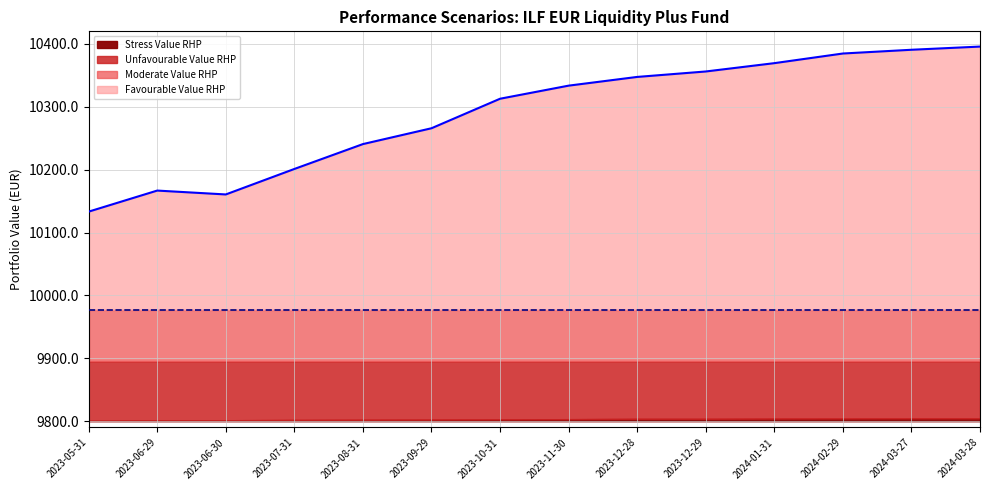

Reading left to right, what are all the values shown in this chart?

Stress Value RHP: 2023-05-31=9800.7	2023-06-29=9801.5	2023-06-30=9801.5	2023-07-31=9802.1	2023-08-31=9802.4	2023-09-29=9802.6	2023-10-31=9802.9	2023-11-30=9803.3	2023-12-28=9803.8	2023-12-29=9803.8	2024-01-31=9804.2	2024-02-29=9804.3	2024-03-27=9804.4	2024-03-28=9804.4
Unfavourable Value RHP: 2023-05-31=9895.0	2023-06-29=9895.0	2023-06-30=9895.0	2023-07-31=9895.0	2023-08-31=9895.0	2023-09-29=9895.0	2023-10-31=9895.0	2023-11-30=9895.0	2023-12-28=9895.0	2023-12-29=9895.0	2024-01-31=9895.0	2024-02-29=9895.0	2024-03-27=9895.0	2024-03-28=9895.0
Moderate Value RHP: 2023-05-31=9977.5	2023-06-29=9977.5	2023-06-30=9977.5	2023-07-31=9977.5	2023-08-31=9977.5	2023-09-29=9977.5	2023-10-31=9977.5	2023-11-30=9977.5	2023-12-28=9977.5	2023-12-29=9977.5	2024-01-31=9977.5	2024-02-29=9977.5	2024-03-27=9977.5	2024-03-28=9977.5
Favourable Value RHP: 2023-05-31=10133.3	2023-06-29=10166.8	2023-06-30=10160.6	2023-07-31=10201.1	2023-08-31=10240.7	2023-09-29=10265.9	2023-10-31=10312.8	2023-11-30=10333.6	2023-12-28=10347.5	2023-12-29=10356.2	2024-01-31=10369.4	2024-02-29=10384.7	2024-03-27=10390.7	2024-03-28=10395.8